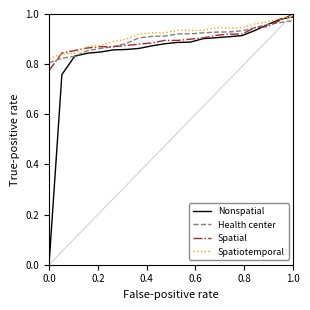

Which series has the widest spread of values?

Nonspatial